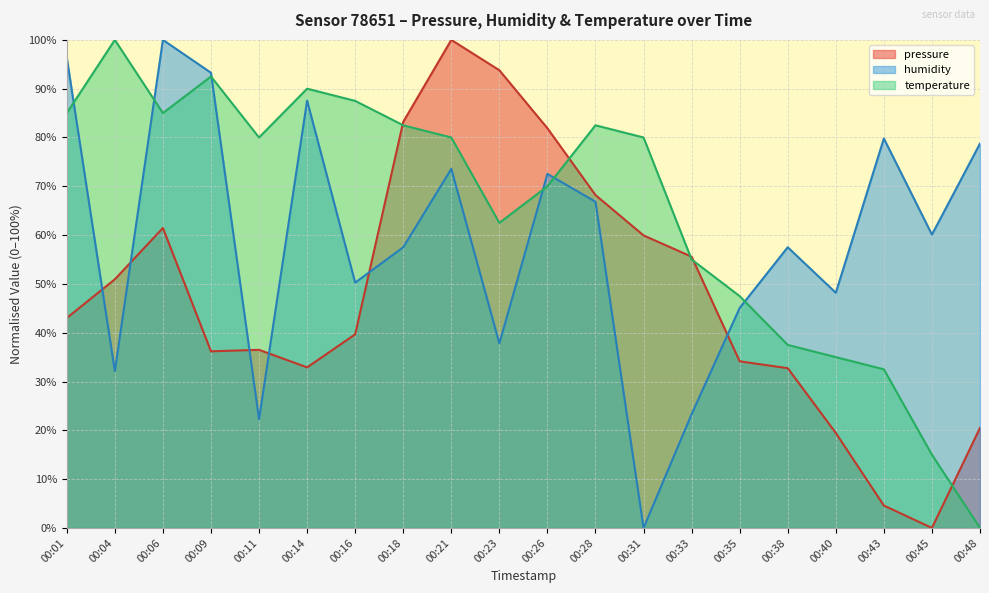

Rank the series by their maximum value, from highest to lowest.

pressure, humidity, temperature